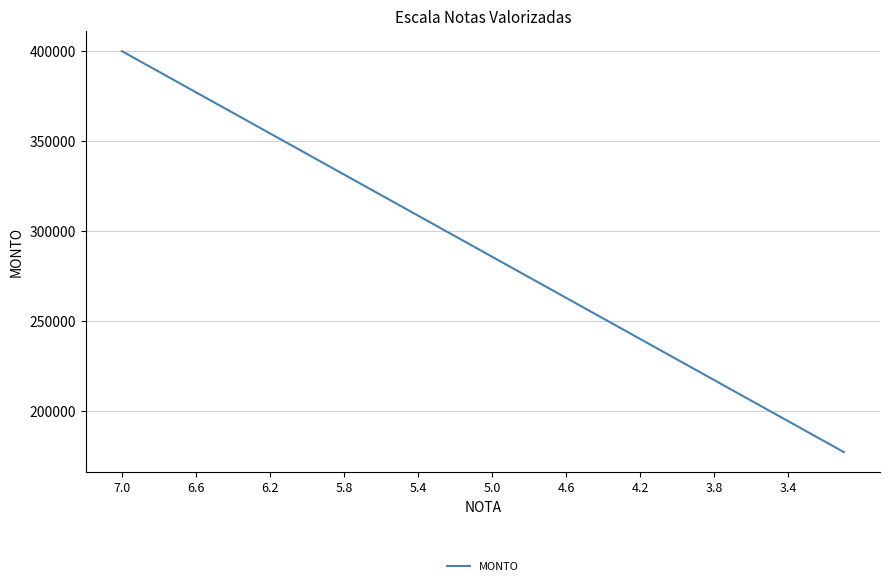

What is the maximum value shown in the chart?

400000.0